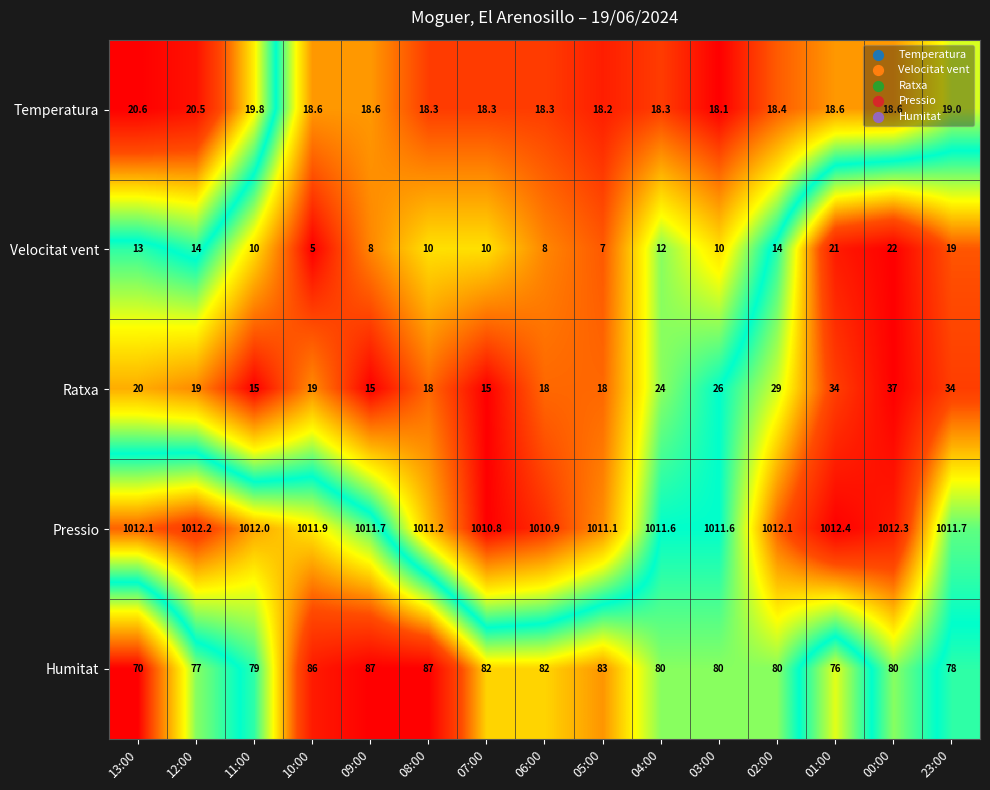

Count the number of categories in the chart.

15